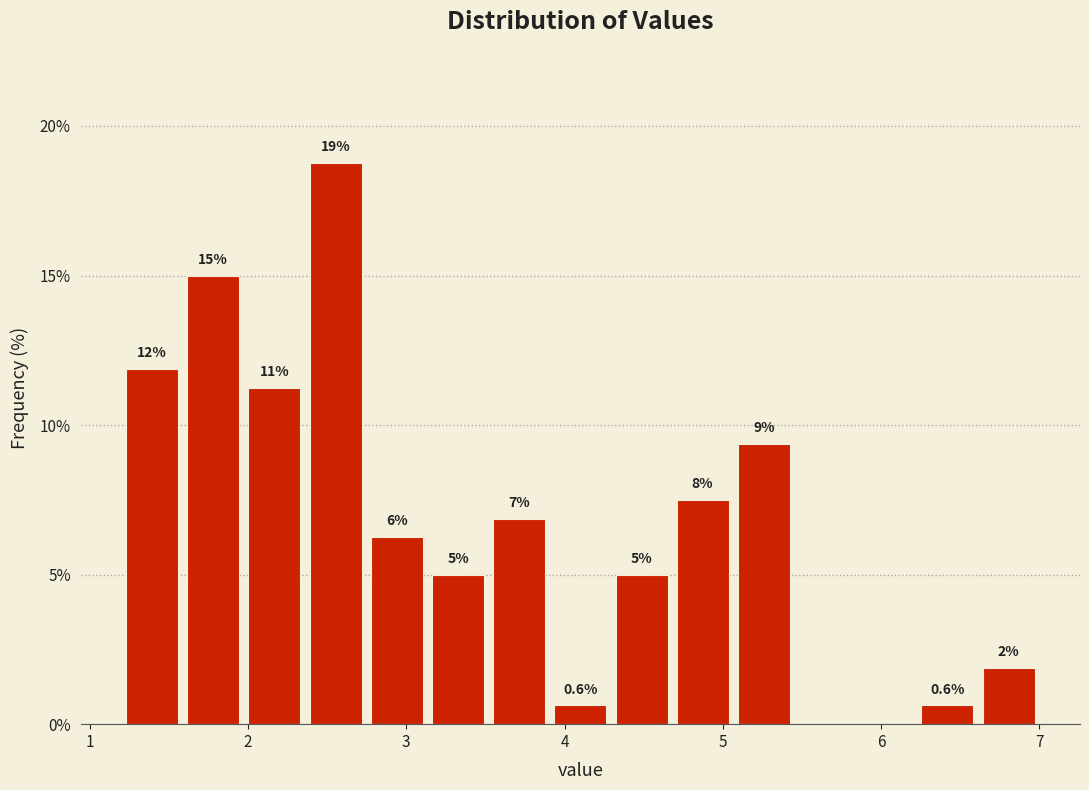

Around what value on the x-axis is the tallest bar? Give the approximate position of its centre, as read against the axis.

2.6